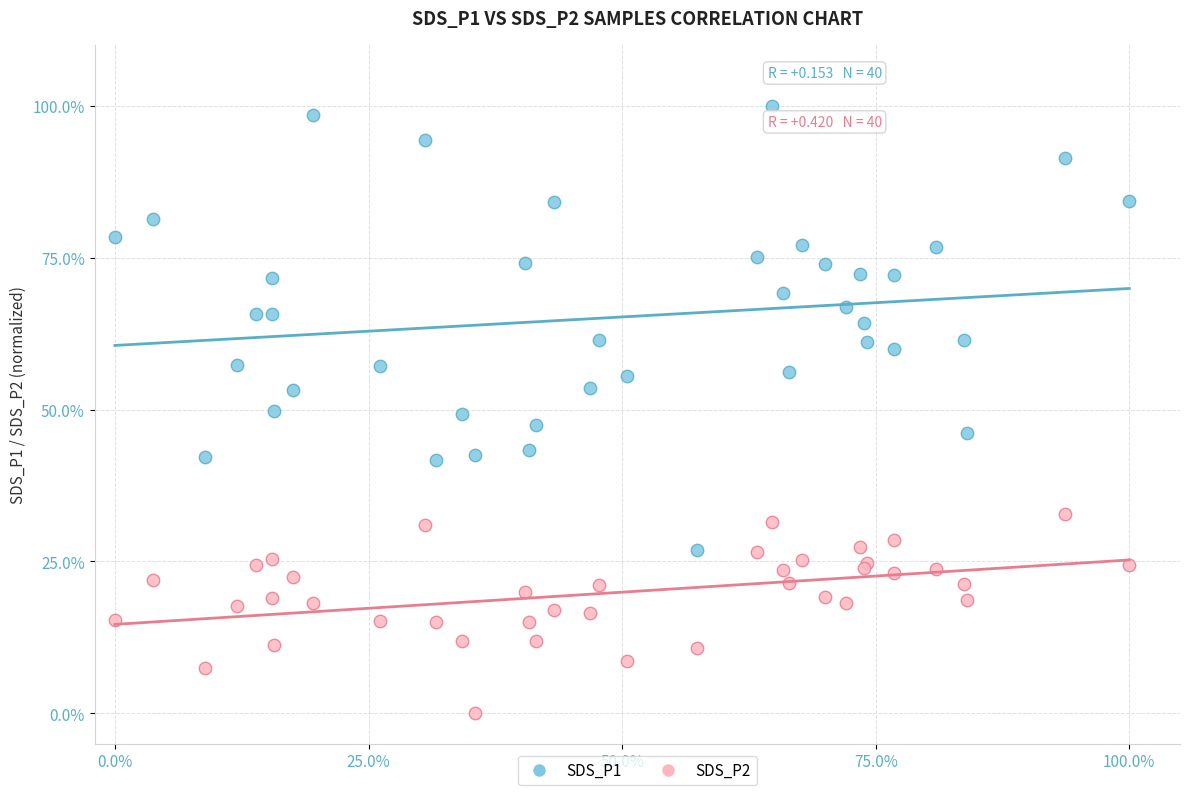

Which series has the largest Y range (max minus min)?

SDS_P1